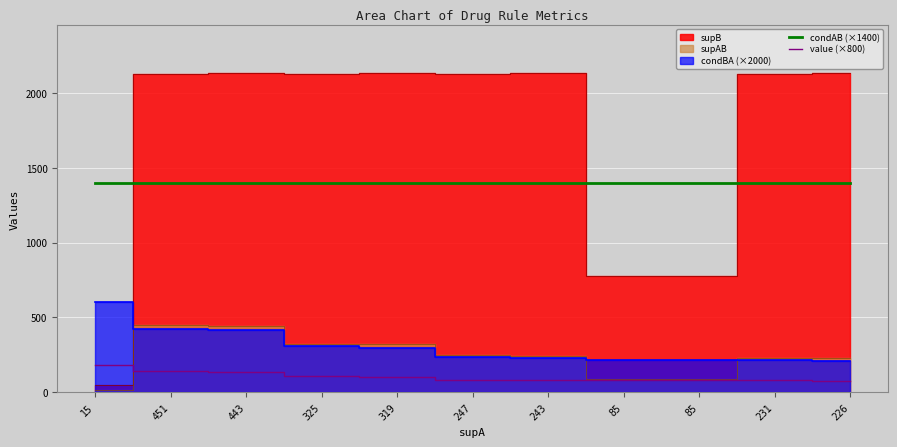

The value of value (×800) at 325 is 106.1. True or false?

True